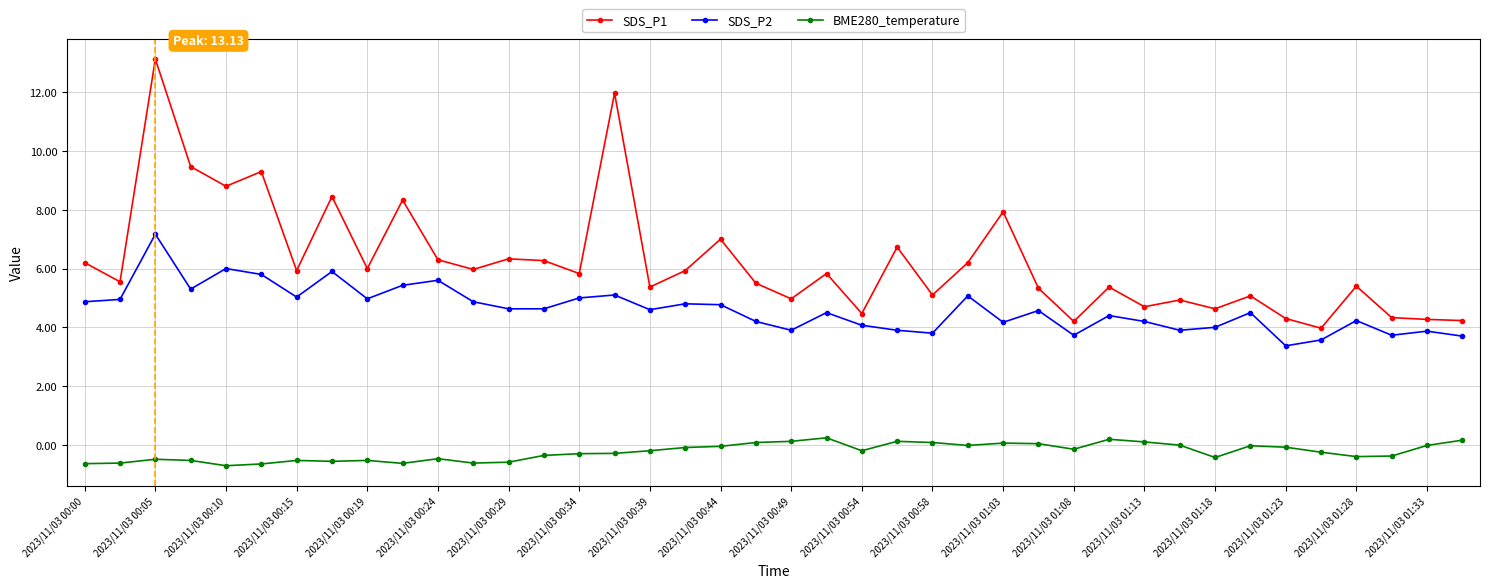

Which series has the largest total across all categories?

SDS_P1